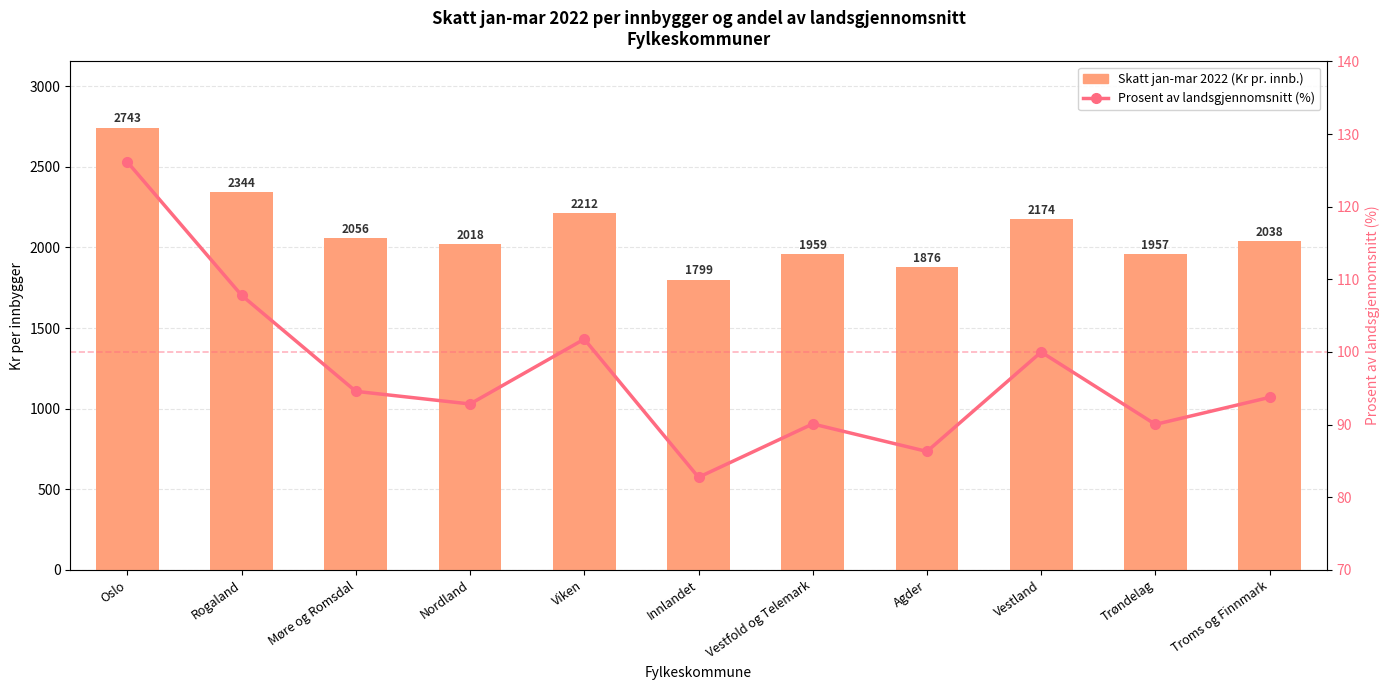

What is the sum of all Skatt jan-mar 2022 (Kr pr. innb.) values?

23175.4